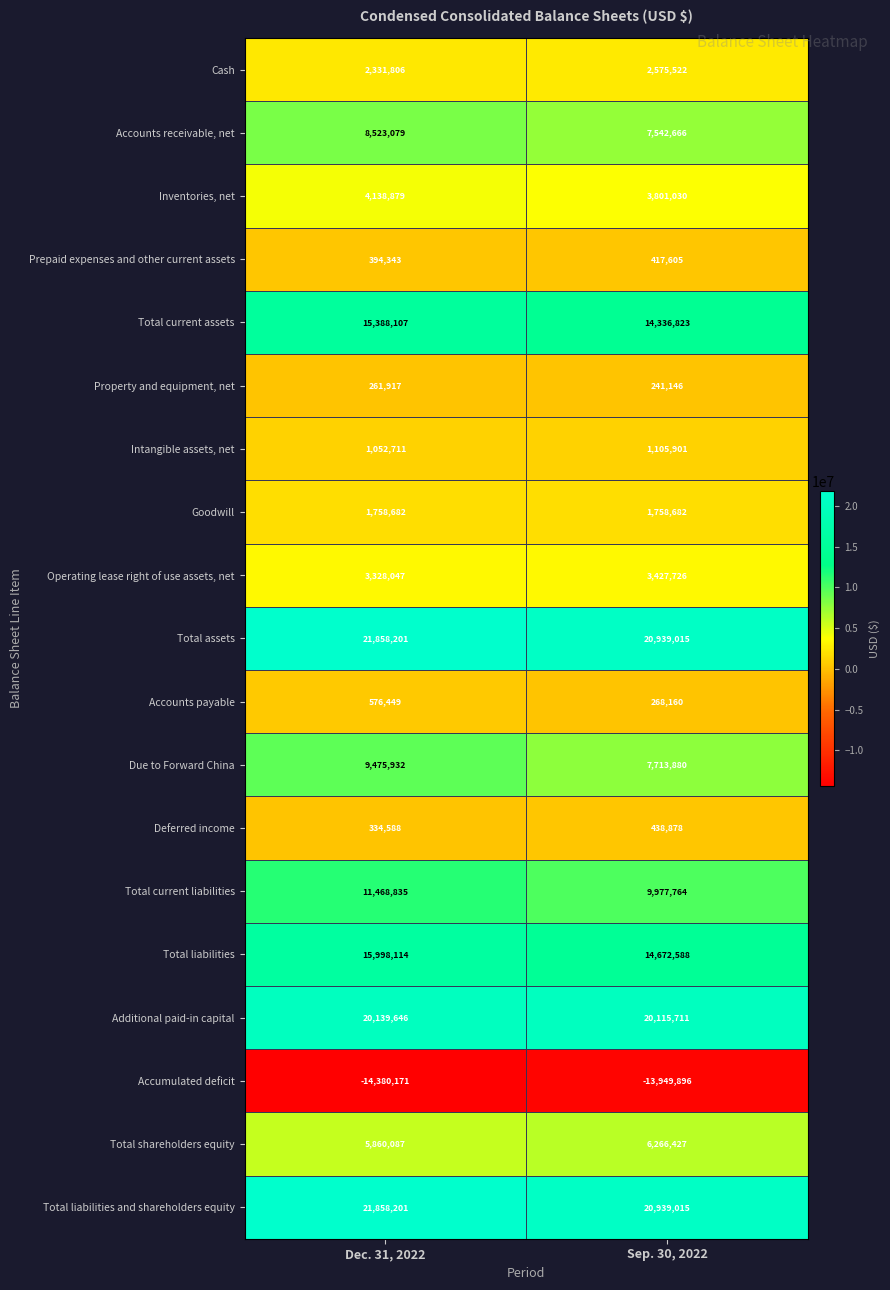

Which series has the largest range (max minus min)?

Due to Forward China